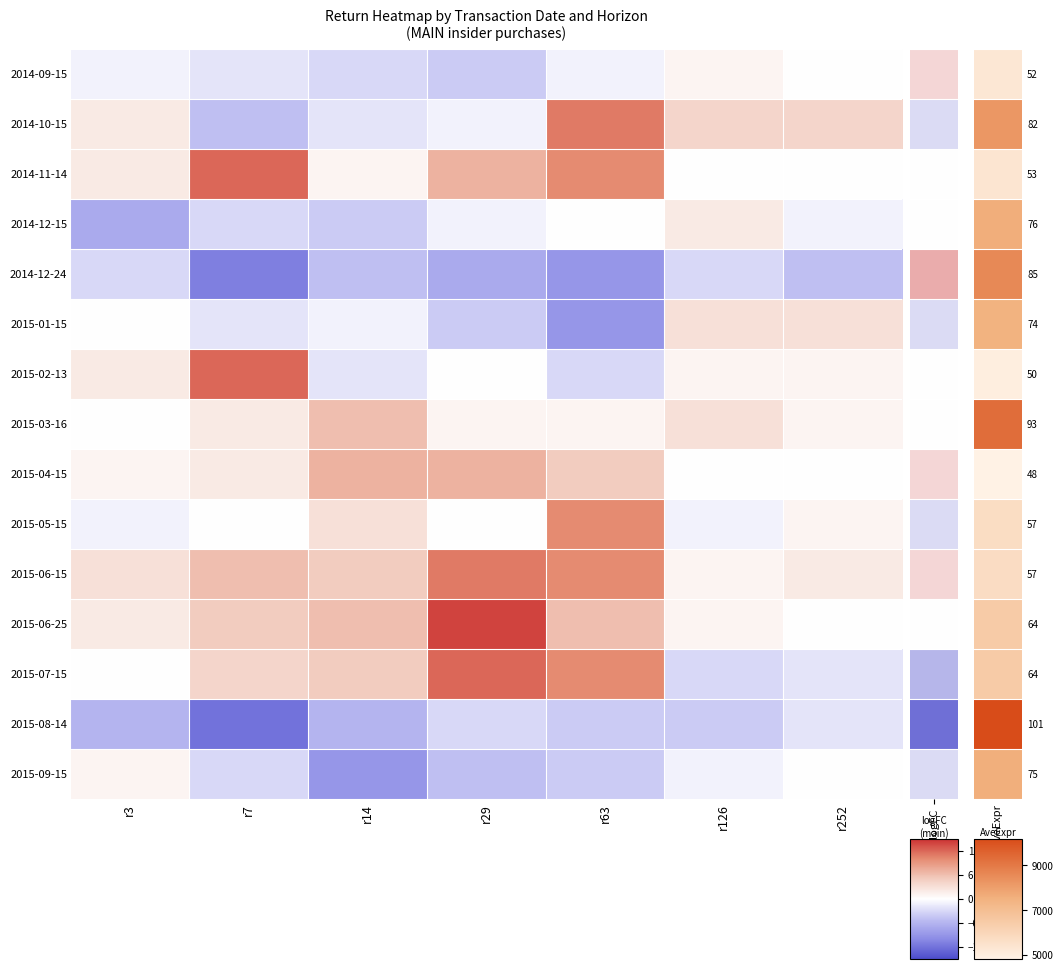

At which category is the sum across all series the highest?

r63